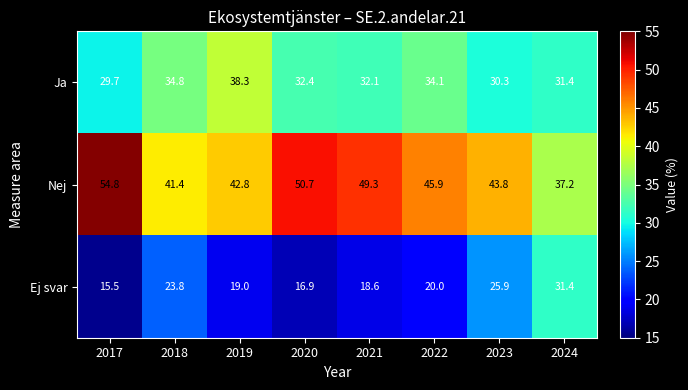

What is the approximate value of Ja at 2018?

34.8